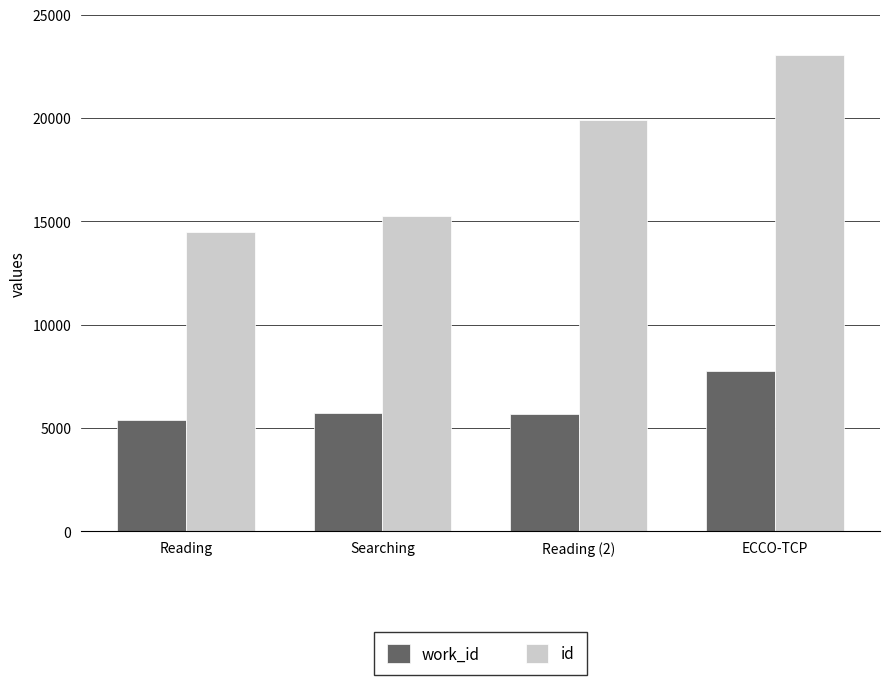

Count the number of data series in this chart.

2